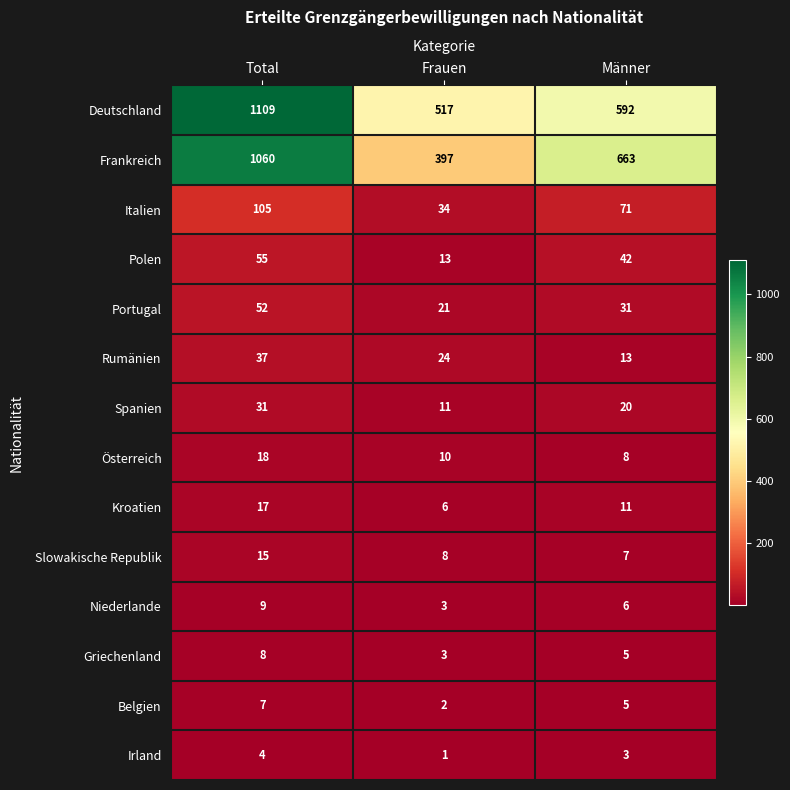

What is the maximum value for Österreich?

18